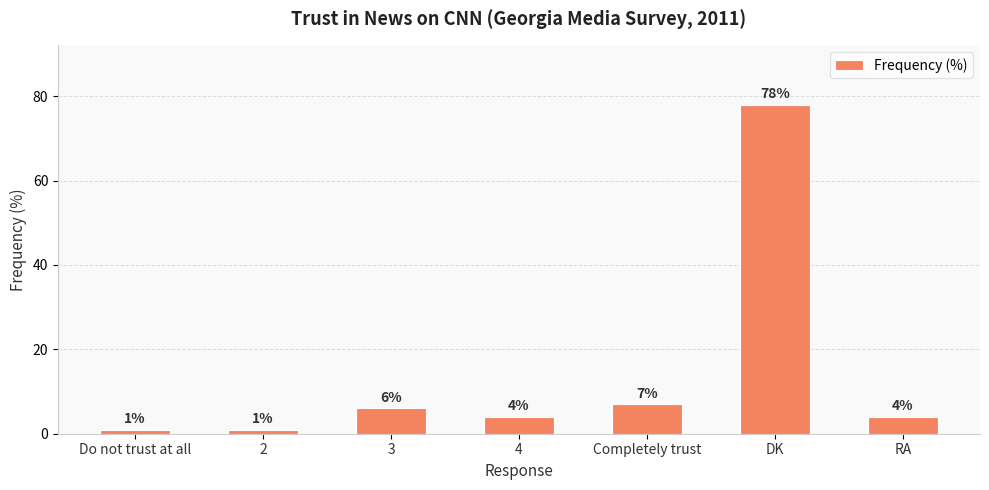

What is the value of the 3rd bar from the left?

6